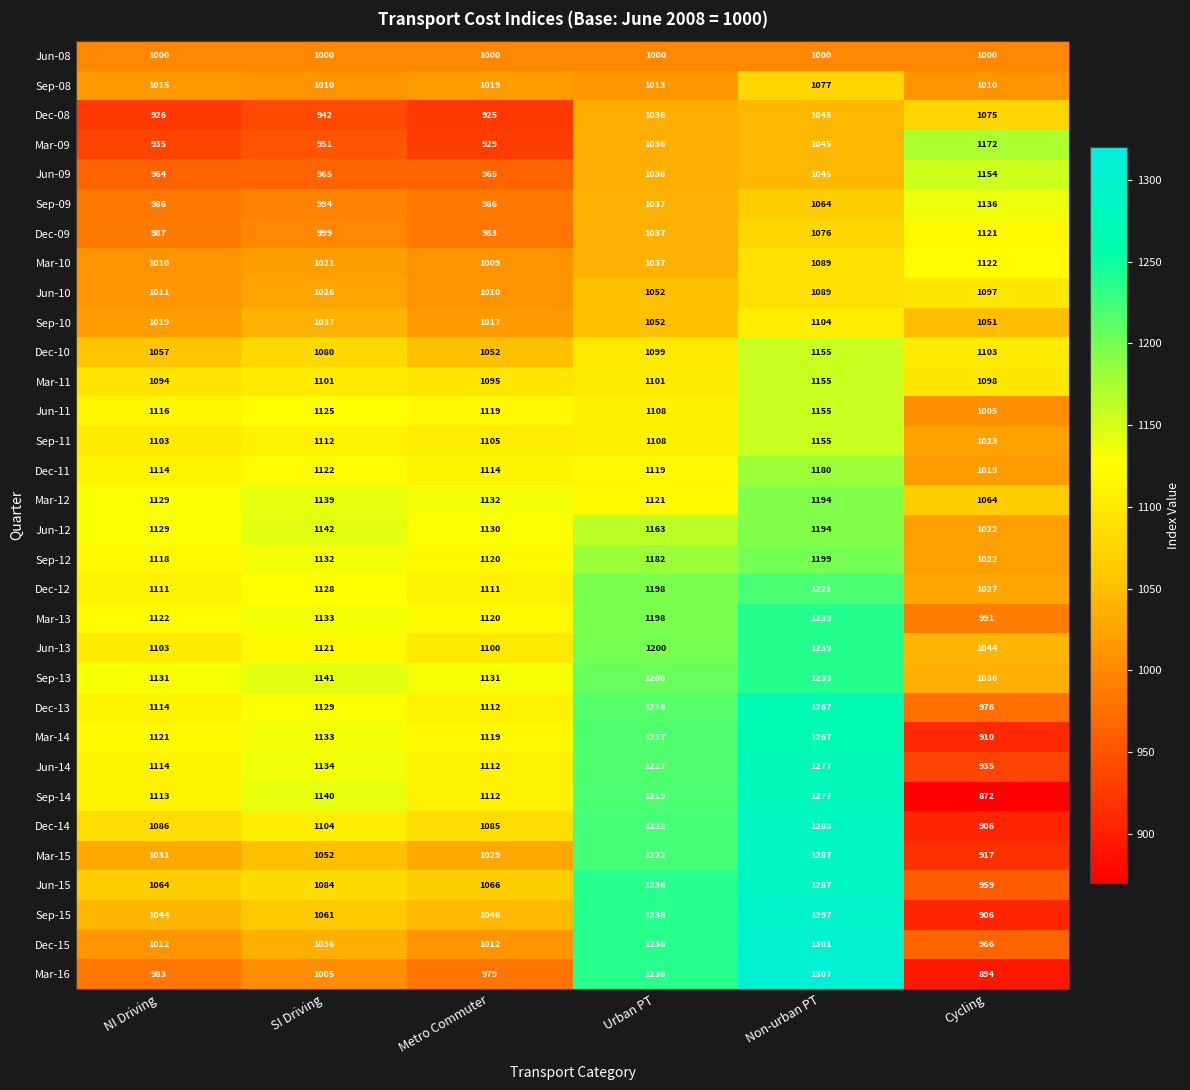

At how many categories does at least one series exceed 925?

6